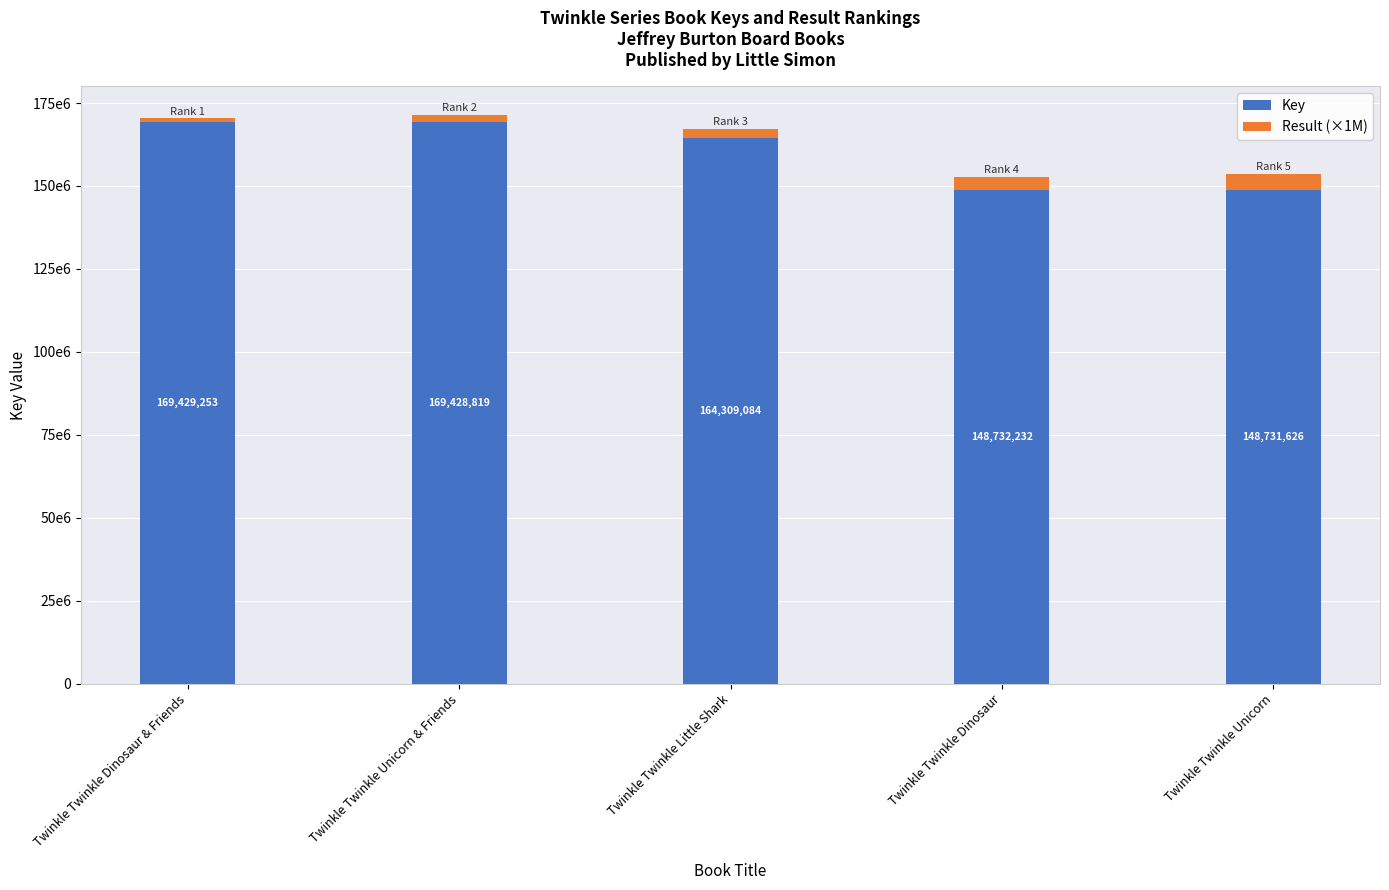

Are the bars horizontal?

No